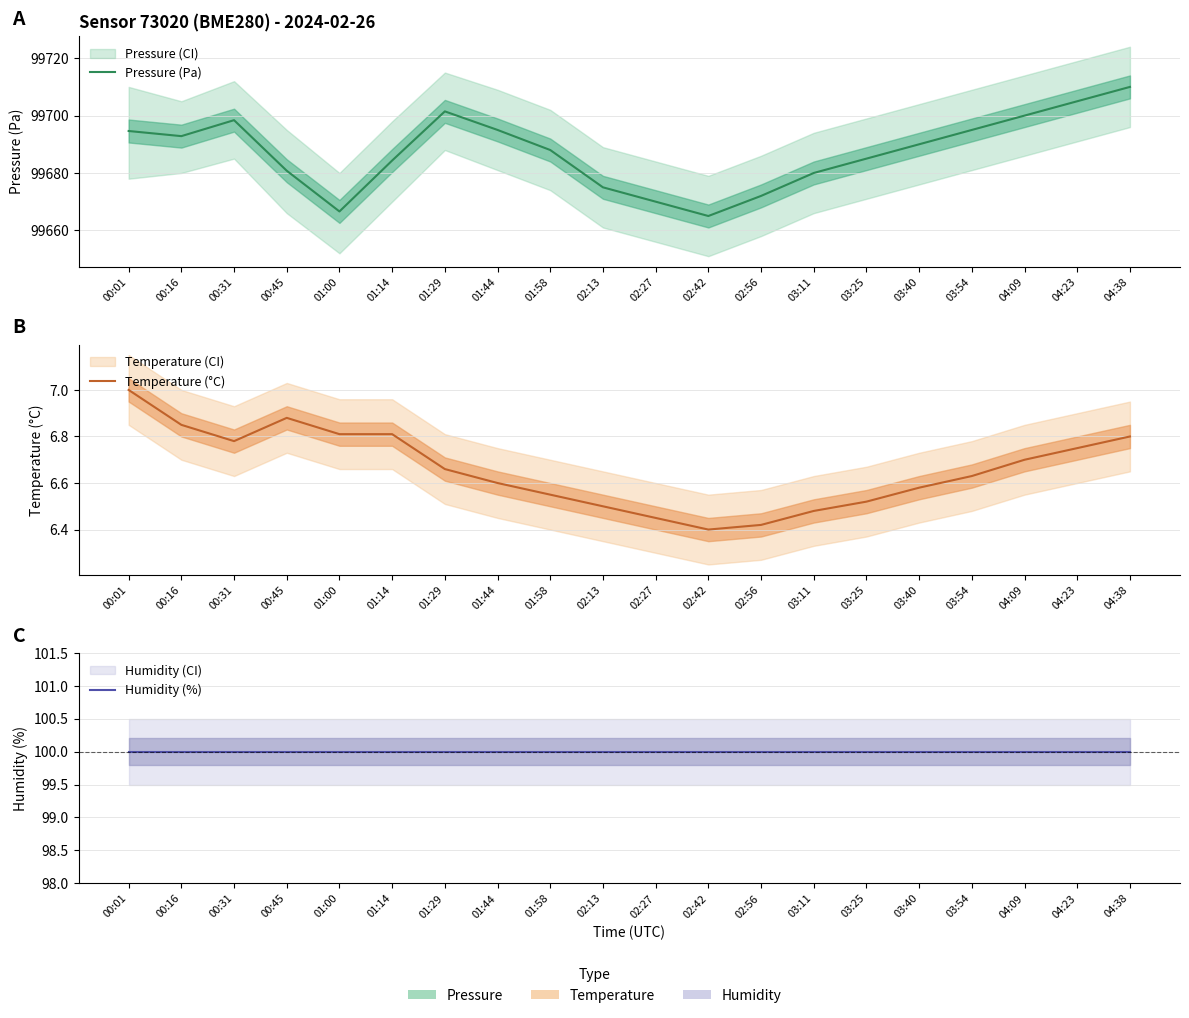

True or false: Temperature (°C) has a value of 6.5 at 03:11.

True